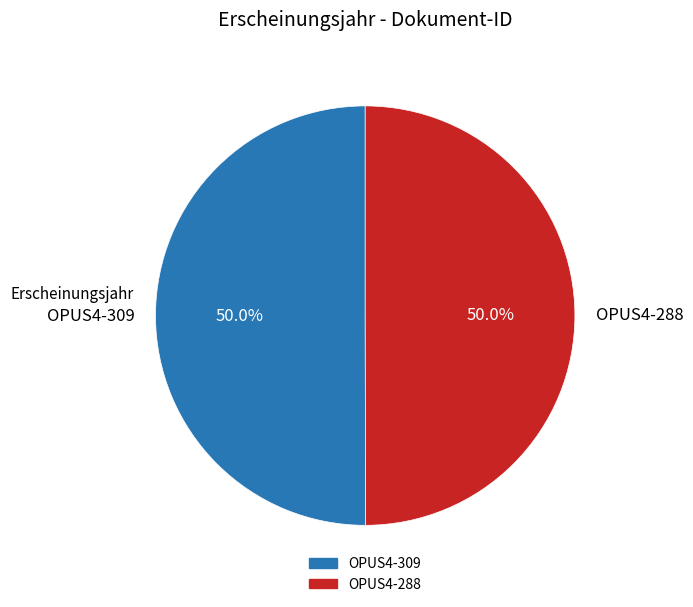

Approximately how many times larger is the value at OPUS4-309 compared to OPUS4-288?

1.0